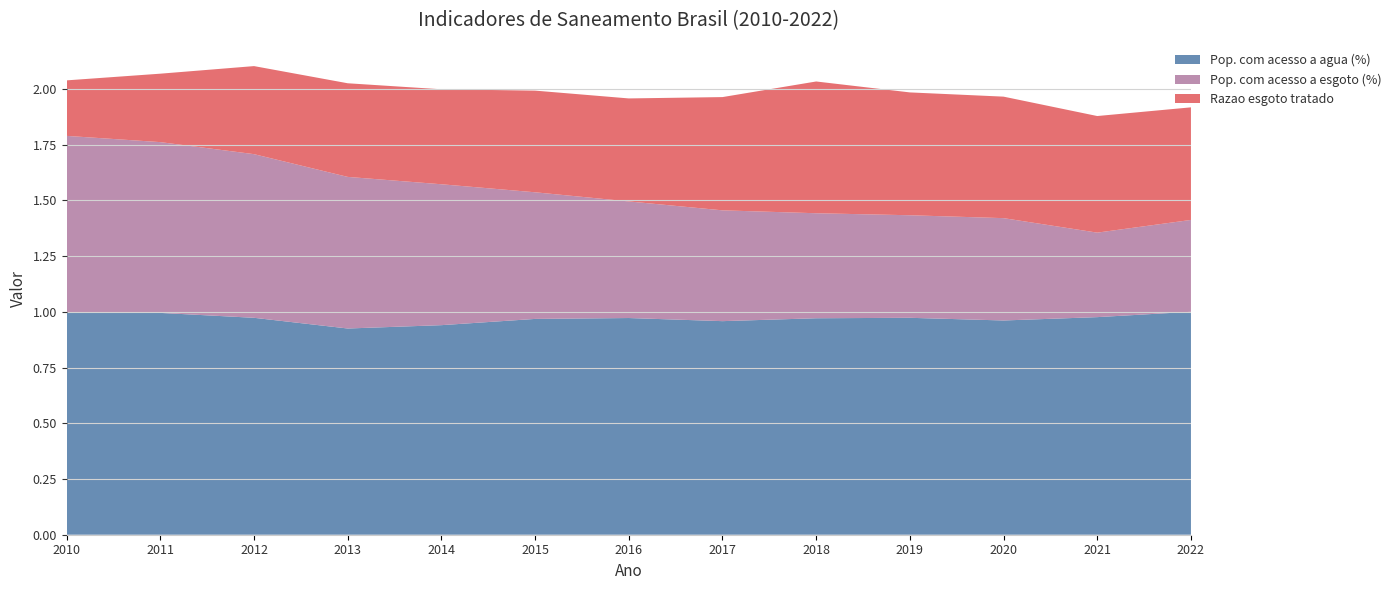

Reading left to right, transcribe all the data shown in this chart.

Pop. com acesso a agua (%): 1.0	1.0	1.0	0.9	0.9	1.0	1.0	1.0	1.0	1.0	1.0	1.0	1.0
Pop. com acesso a esgoto (%): 0.8	0.8	0.7	0.7	0.6	0.6	0.5	0.5	0.5	0.5	0.5	0.4	0.4
Razao esgoto tratado: 0.2	0.3	0.4	0.4	0.4	0.5	0.5	0.5	0.6	0.6	0.5	0.5	0.5